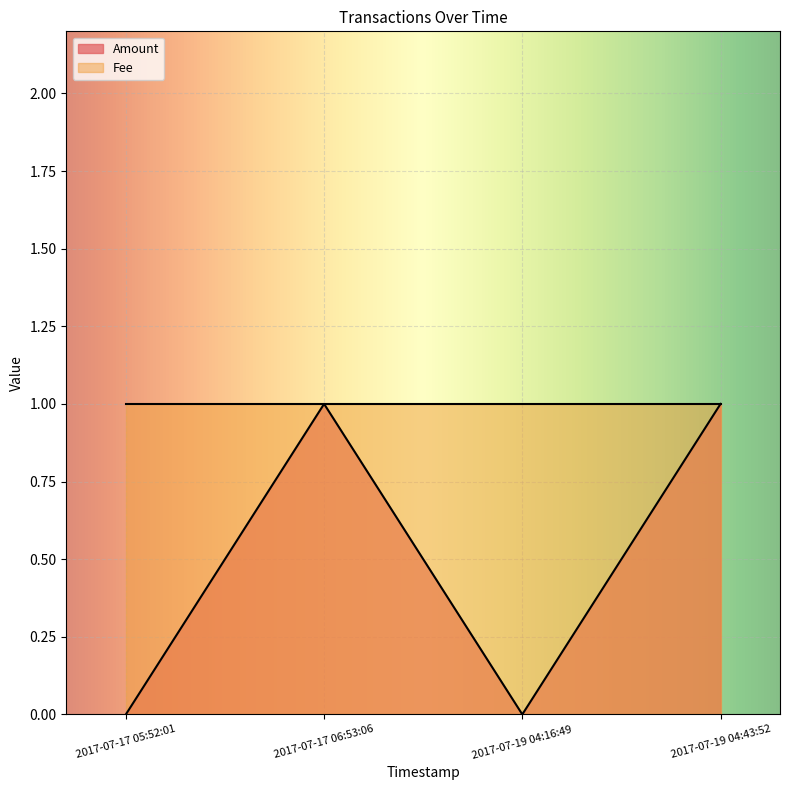

Reading right to left, transcribe all the data shown in this chart.

1	0	1	0